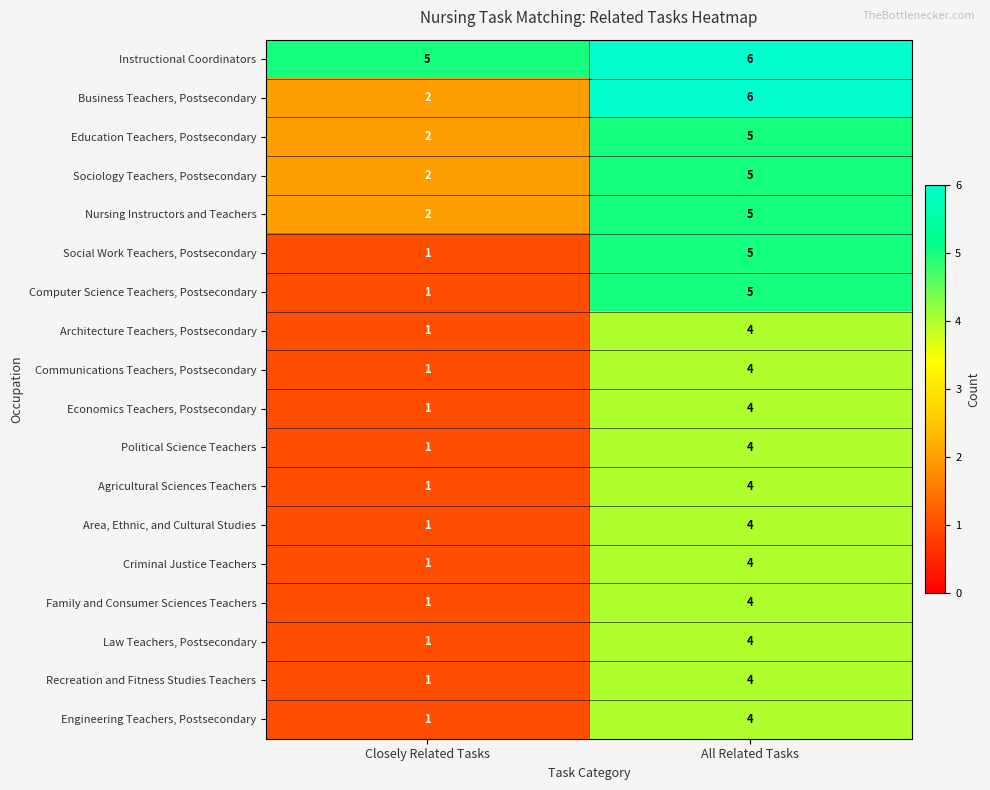

At which label does Area, Ethnic, and Cultural Studies reach its minimum?

Closely Related Tasks